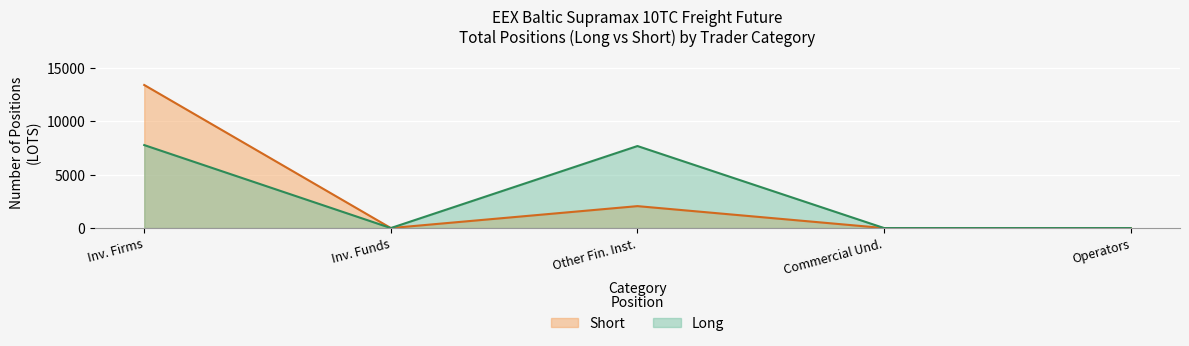

Which series has the largest range (max minus min)?

Short